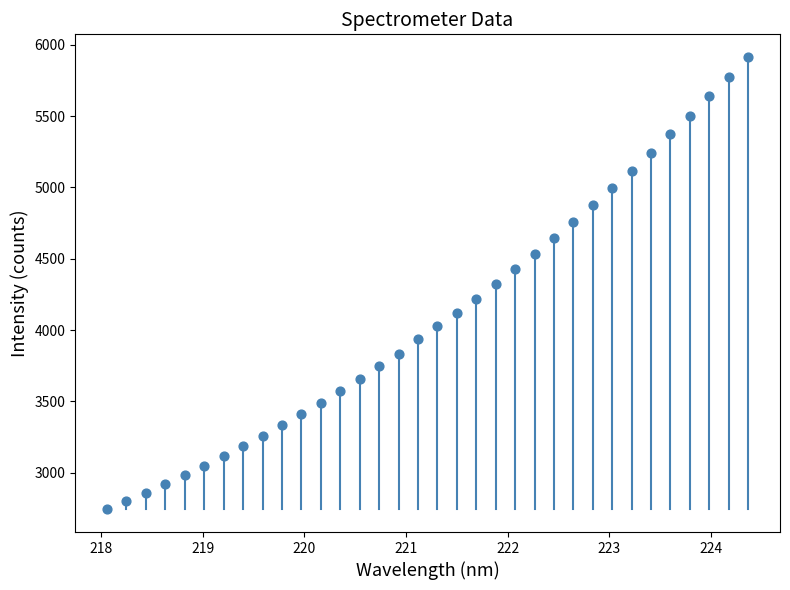

What is the range of X values (max minus min)?

6.3